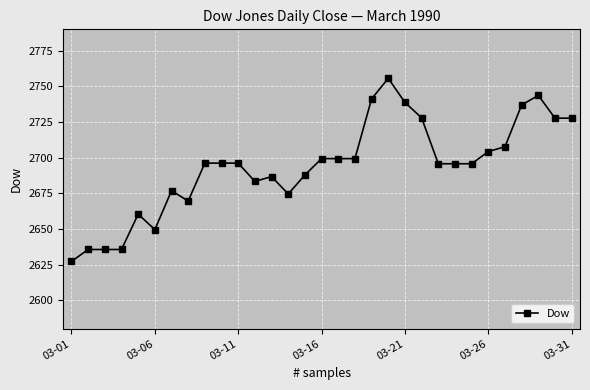

What is the sum of all values?

83507.9